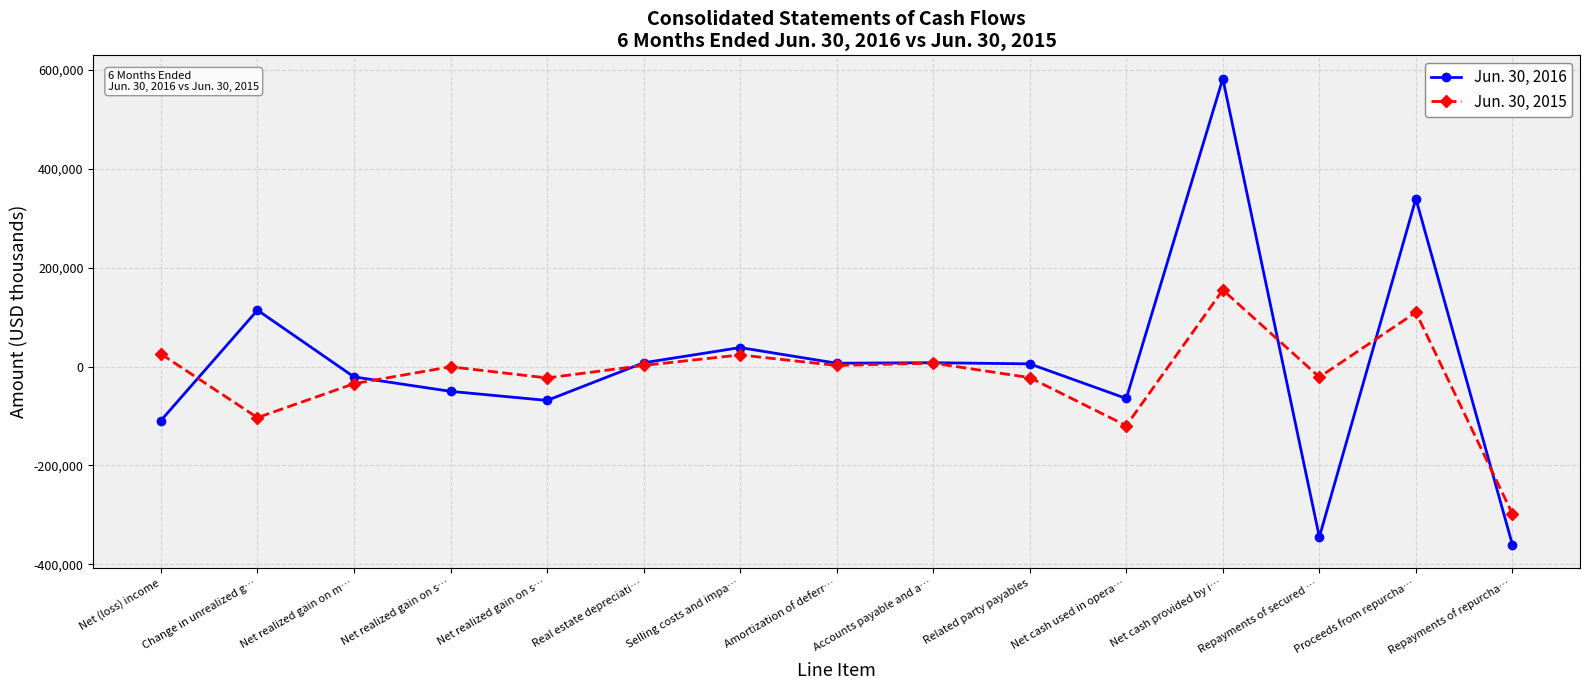

What is the sum of all Jun. 30, 2016 values?

83783